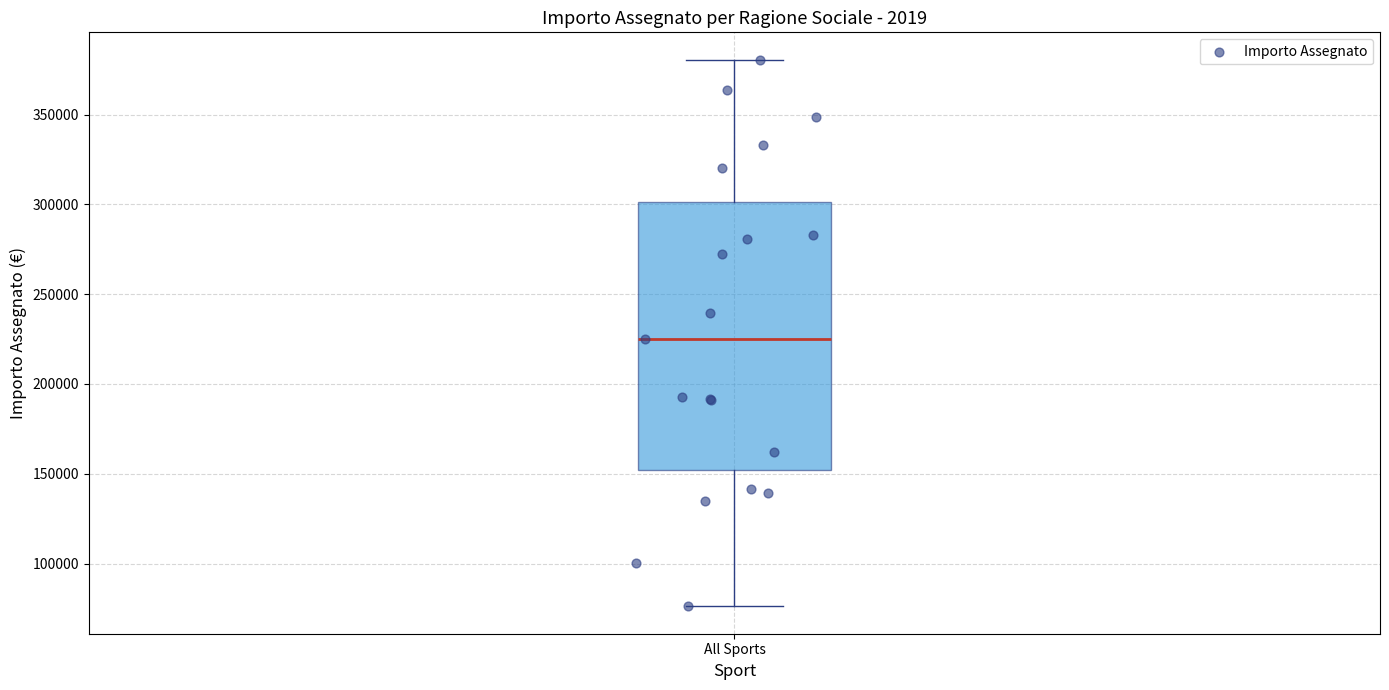

Transcribe this box plot: give where the median line is, the range the box spans, and where the two whiskers end, as read against the y-axis. The values are not printed on the chart, so give them approximately, as read against the axis.

median 225000, box 150000 to 300000, whiskers 75000 to 380000